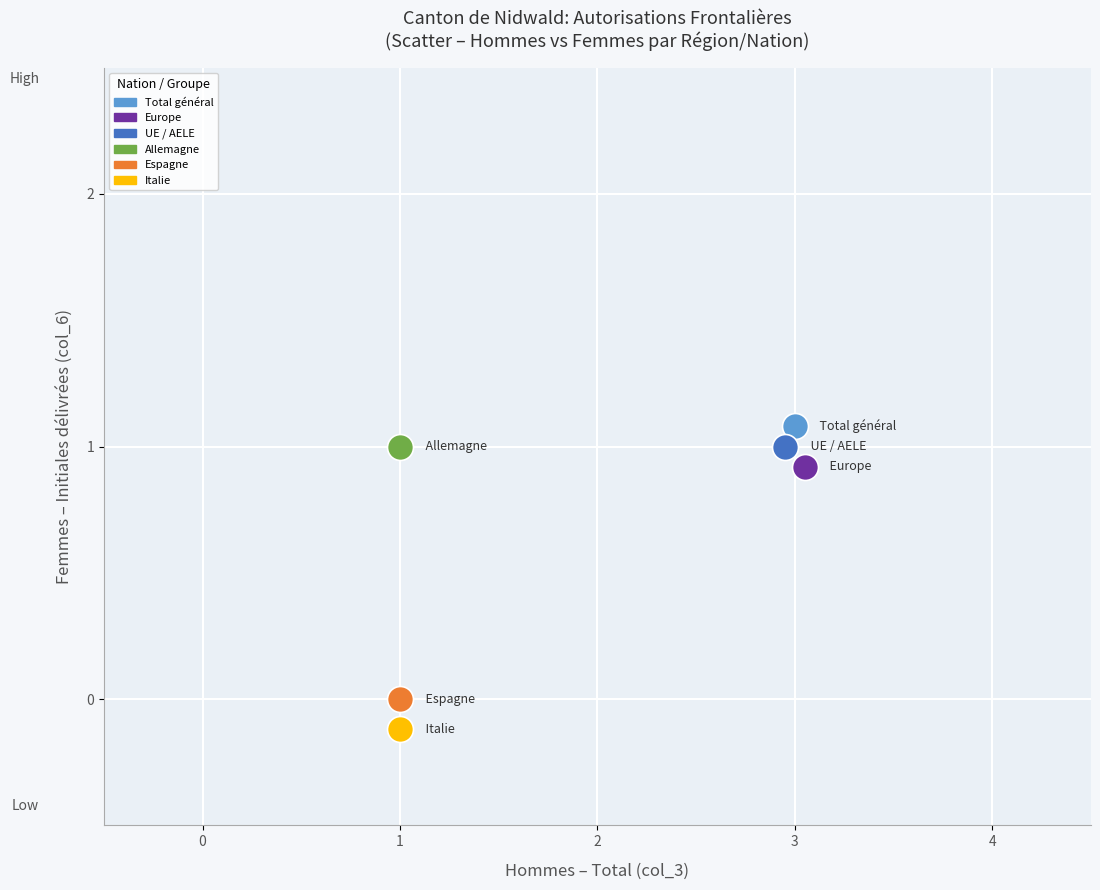

Which series contains the lowest Y value?

Italie